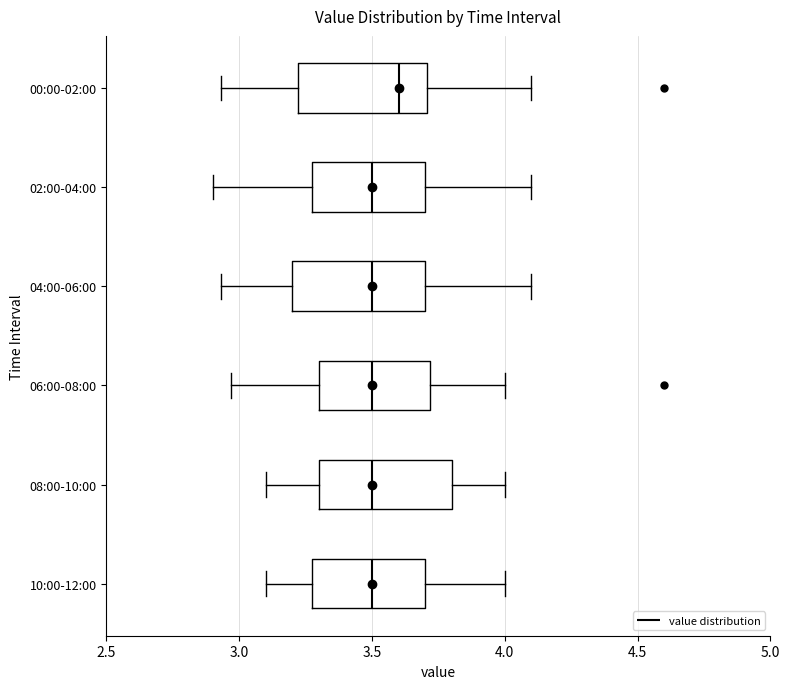

Reading bottom to top, transcribe this box plot: for each box, give where its median line is, the range the box spans, and where its two whiskers end, as read against the x-axis. The values are not printed on the chart, so give them approximately, as read against the axis.

10:00-12:00: median 3.50, box 3.30 to 3.70, whiskers 3.10 to 4.00
08:00-10:00: median 3.50, box 3.30 to 3.80, whiskers 3.10 to 4.00
06:00-08:00: median 3.50, box 3.30 to 3.70, whiskers 2.95 to 4.00
04:00-06:00: median 3.50, box 3.20 to 3.70, whiskers 2.95 to 4.10
02:00-04:00: median 3.50, box 3.30 to 3.70, whiskers 2.90 to 4.10
00:00-02:00: median 3.60, box 3.20 to 3.70, whiskers 2.95 to 4.10